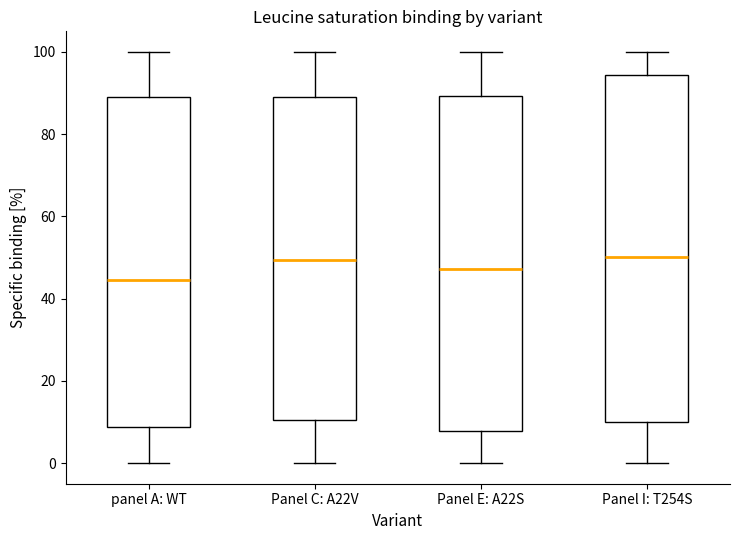

Where does the lower whisker of the box for Panel I: T254S end on the y-axis? The values are not printed on the chart, so give them approximately, as read against the axis.

0